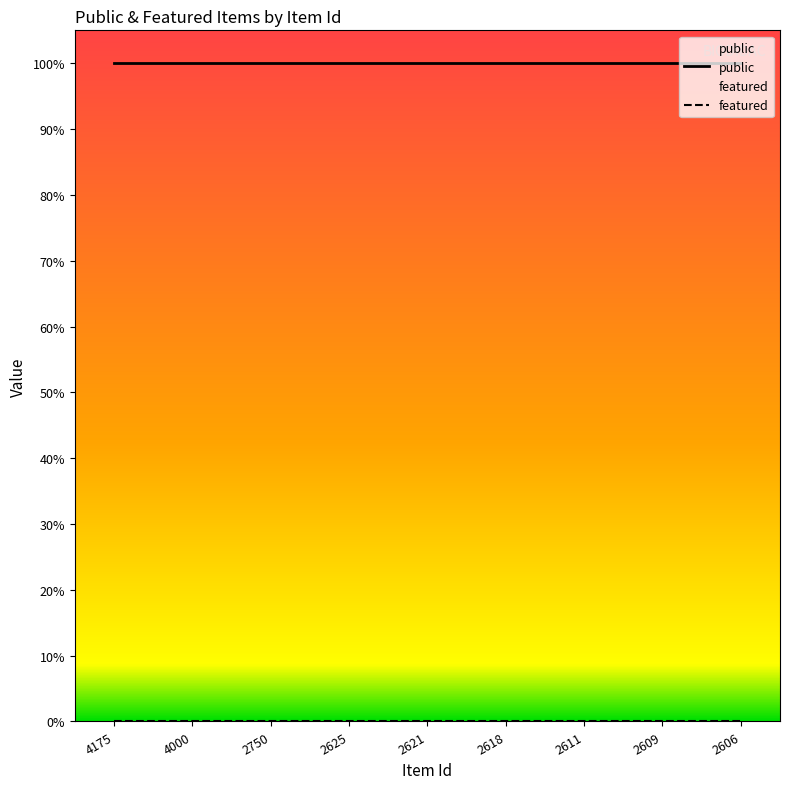

What is the difference between the highest and lowest values at 2611?

1